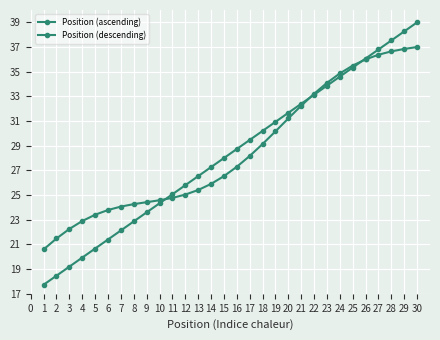

List the series in order of their overall mean, highest first.

Position (descending), Position (ascending)